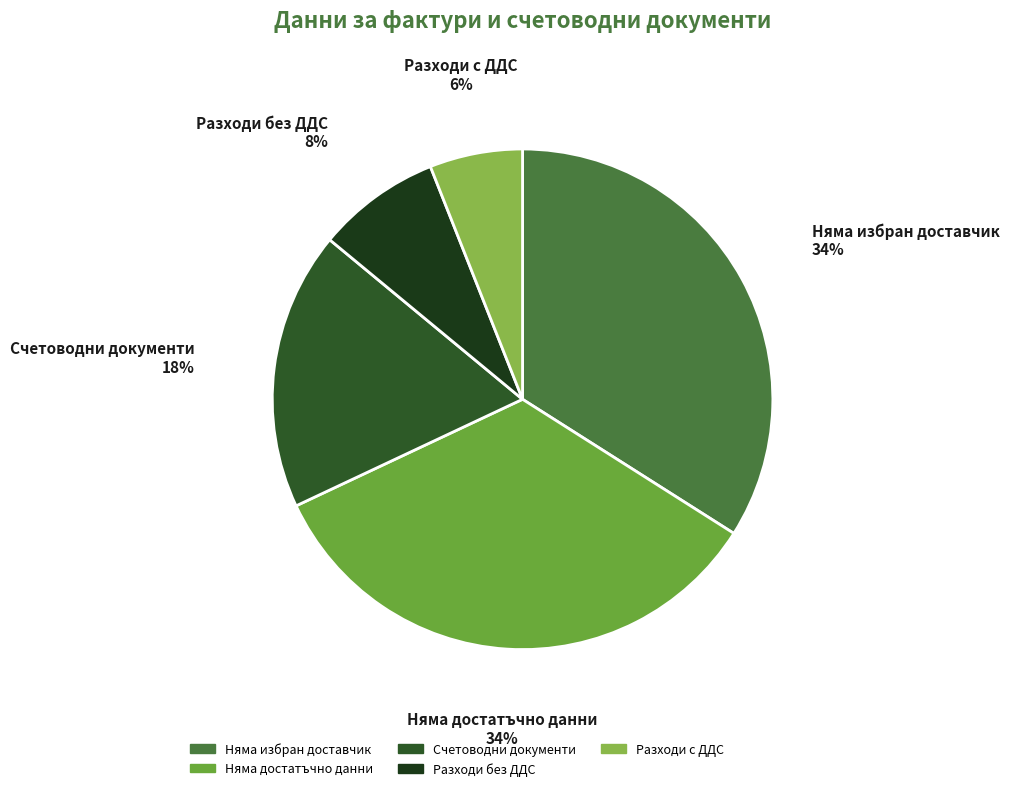

To the nearest percent, what is the difference between the largest and smallest slice percentages?

28%